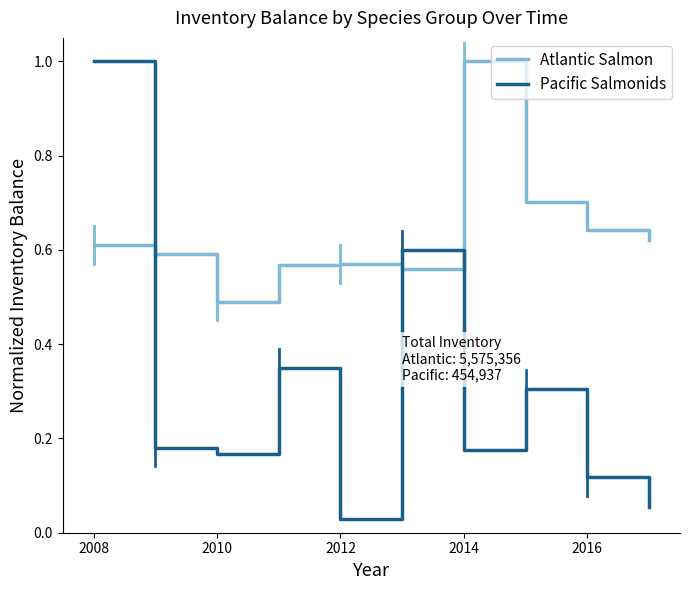

How many lines are shown in the chart?

2